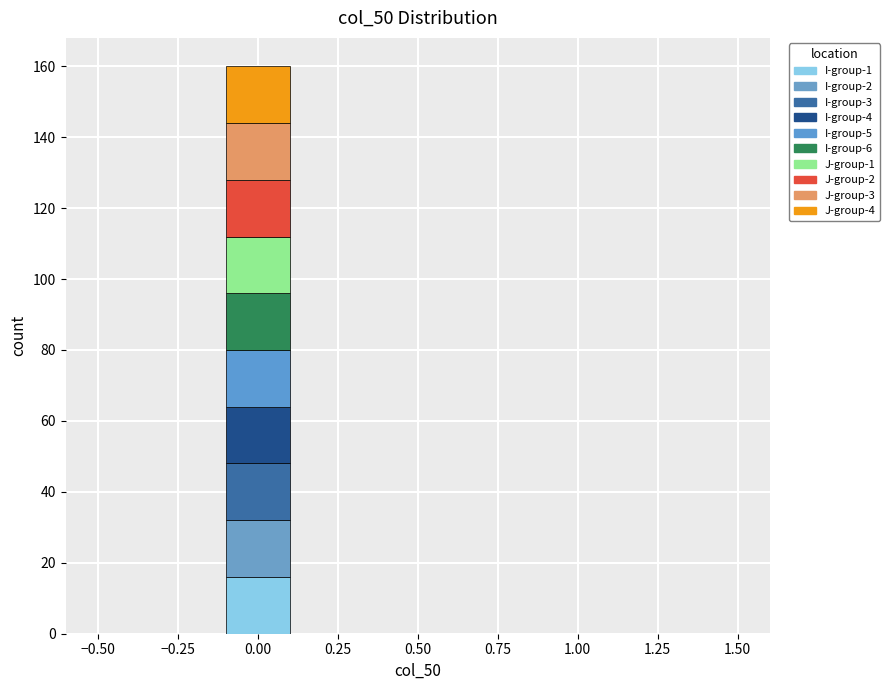

Reading left to right, list every stacked bar in this chart as the range it spans on the x-axis followed by its total height. The values are not printed on the chart, so give them approximately, as read against the axis.

-0.5 to -0.3: 0
-0.3 to -0.1: 0
-0.1 to 0.1: 160
0.1 to 0.3: 0
0.3 to 0.5: 0
0.5 to 0.7: 0
0.7 to 0.9: 0
0.9 to 1.1: 0
1.1 to 1.3: 0
1.3 to 1.5: 0